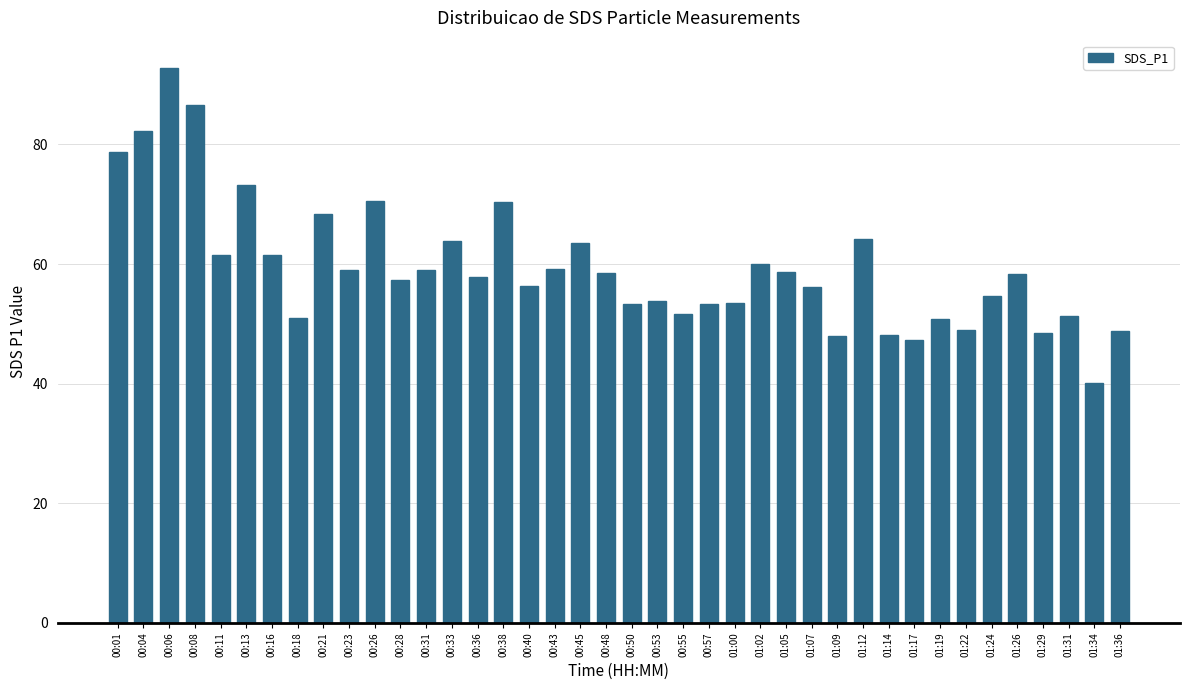

What position from the left is 00:21?

9